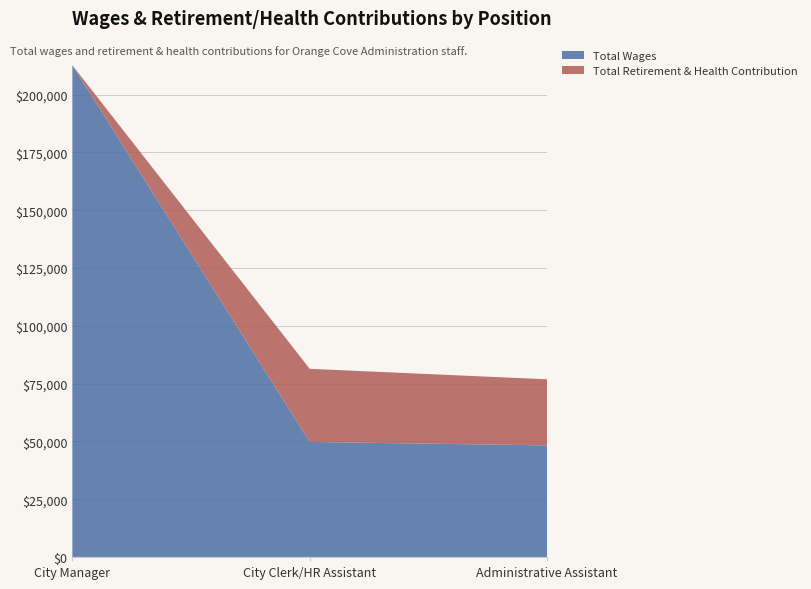

Reading left to right, what are all the values shown in this chart?

Total Wages: 212740	49779	48275
Total Retirement & Health Contribution: 0	31624	28596